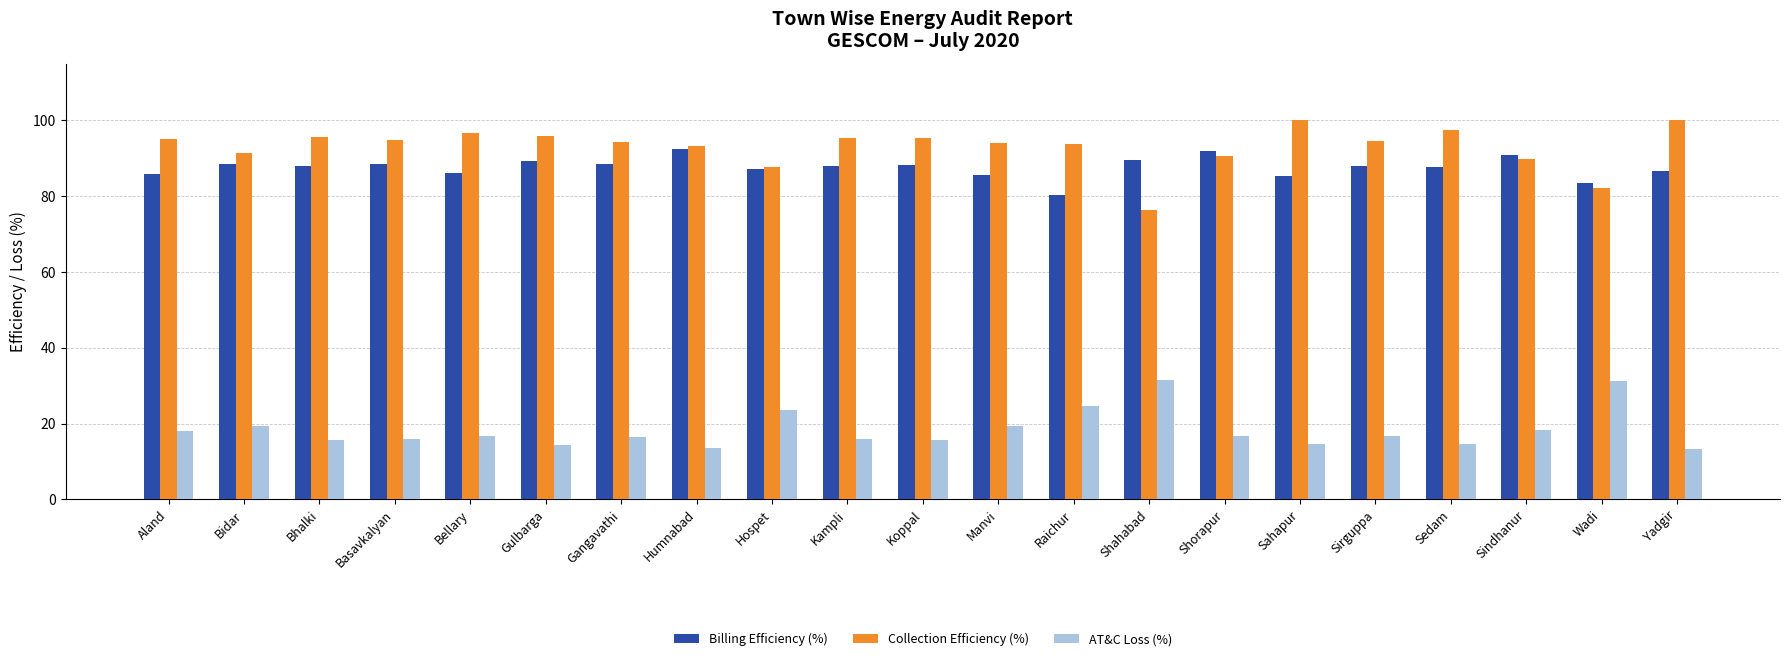

What is the total value across all series at Bhalki?

199.5